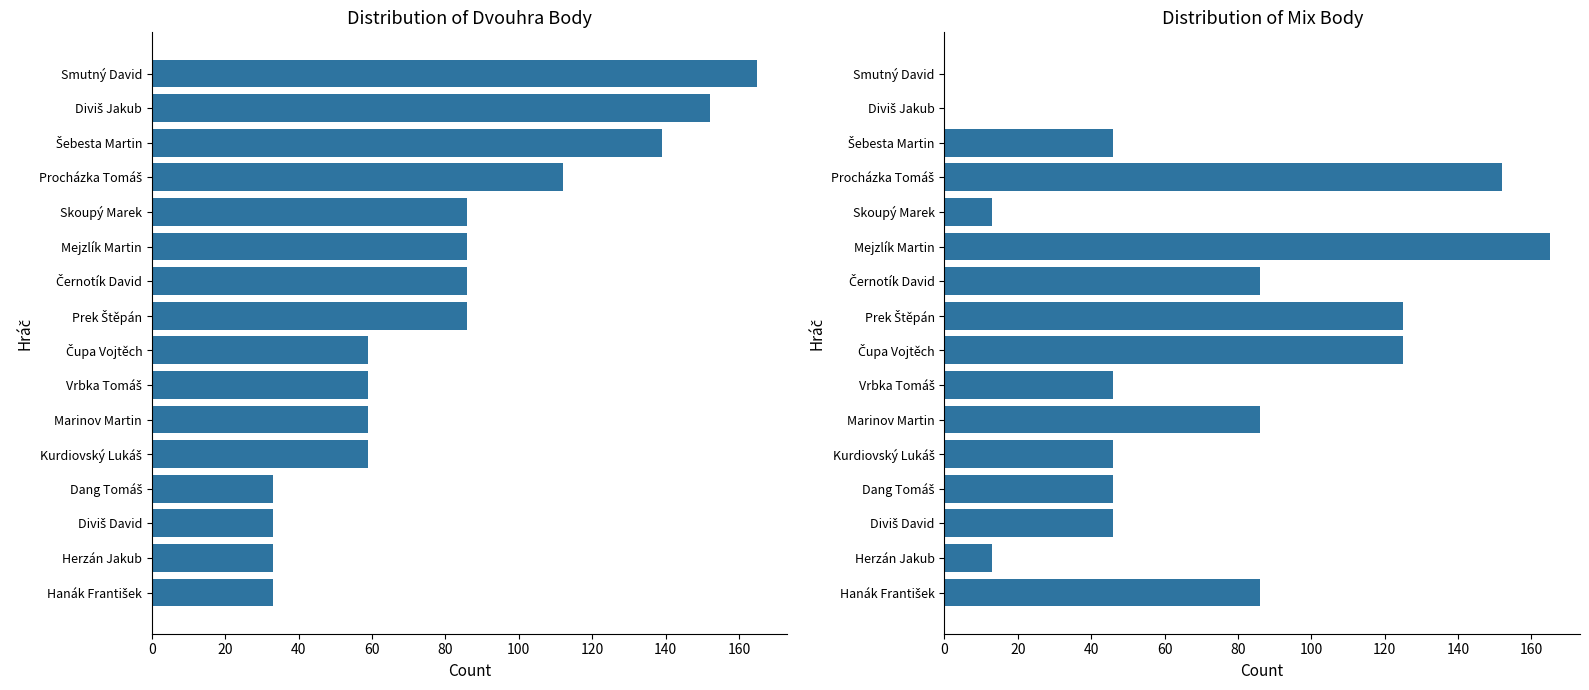

How many distinct data groups are displayed?

2